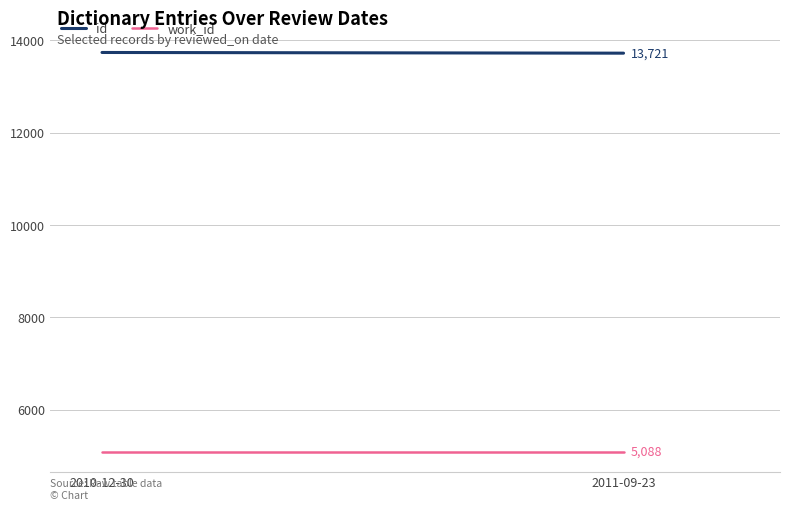

At how many categories does at least one series exceed 10783?

2